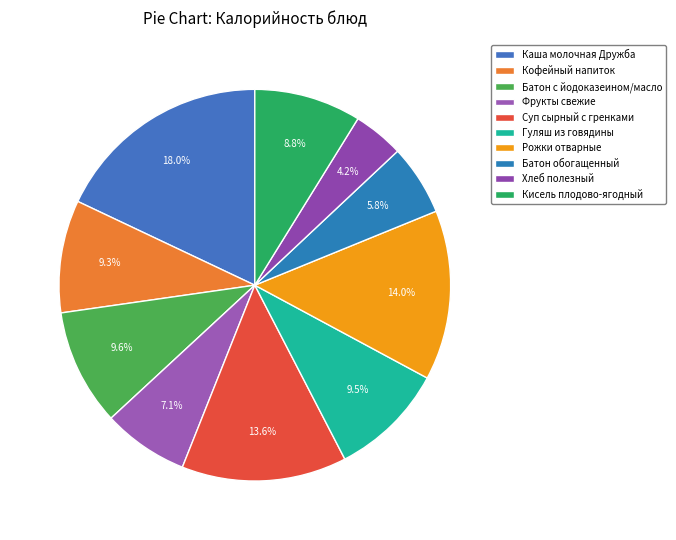

What is the change in value from Батон обогащенный to Хлеб полезный?

-21